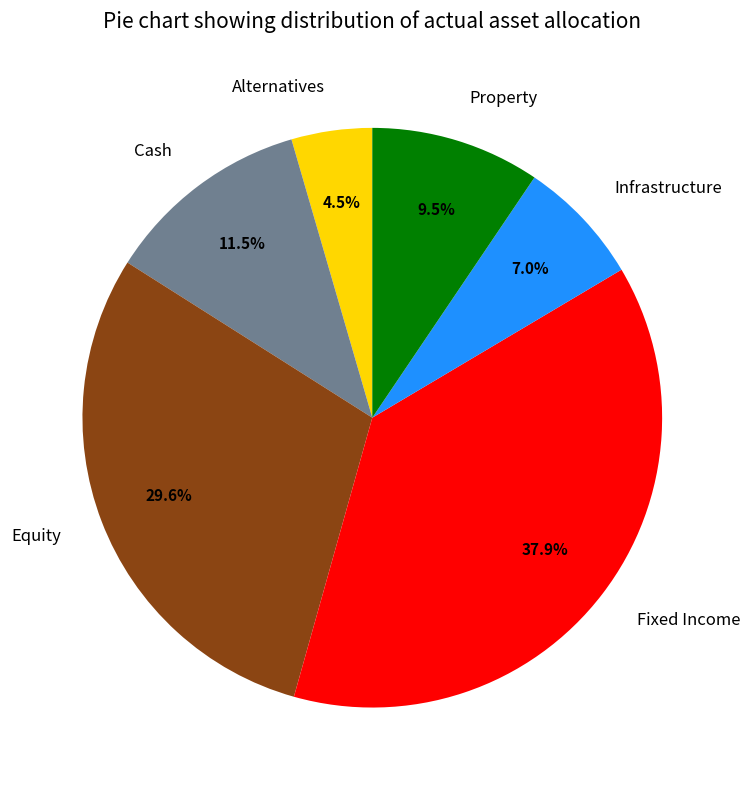

Does Fixed Income account for over 50% of the chart?

No